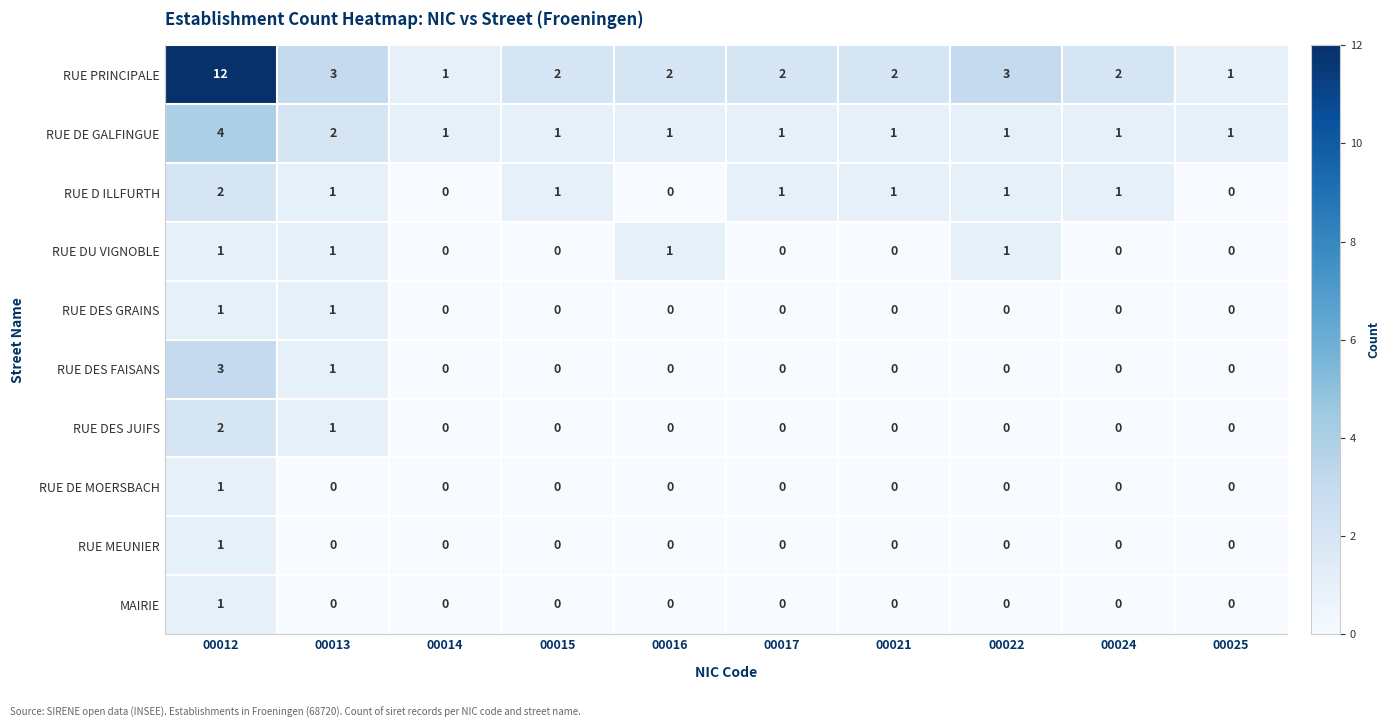

At which label is RUE DE GALFINGUE closest to 2?

00013